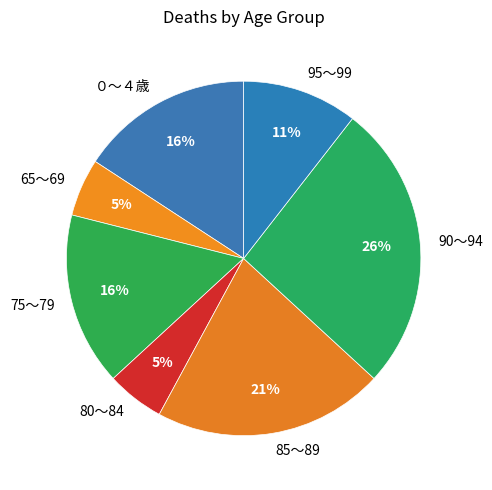

Is the sum of 65～69 and 90～94 greater than half?

No